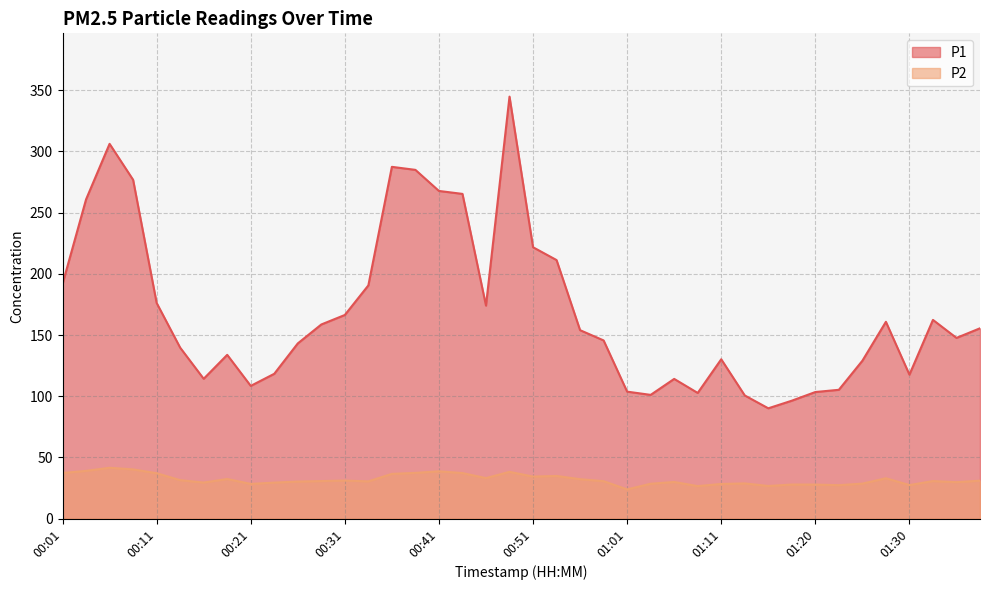

What is the value of the P2 point at the 7th from the left?

29.4